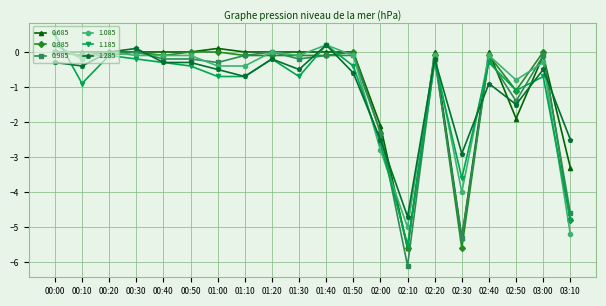

True or false: 1.185 has more than 2 points higher than both neighbors.

True